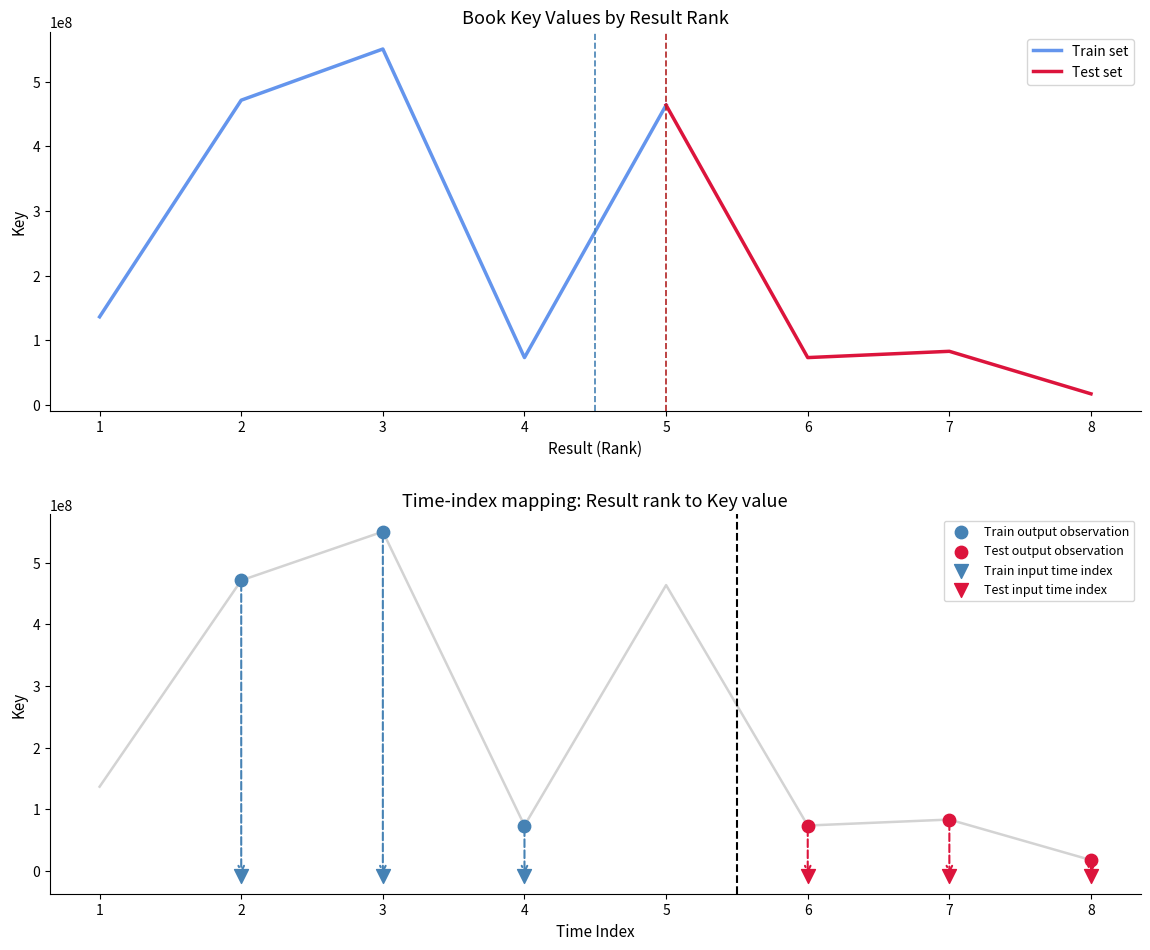

What is the change in value from 2 to 3?

+79174958